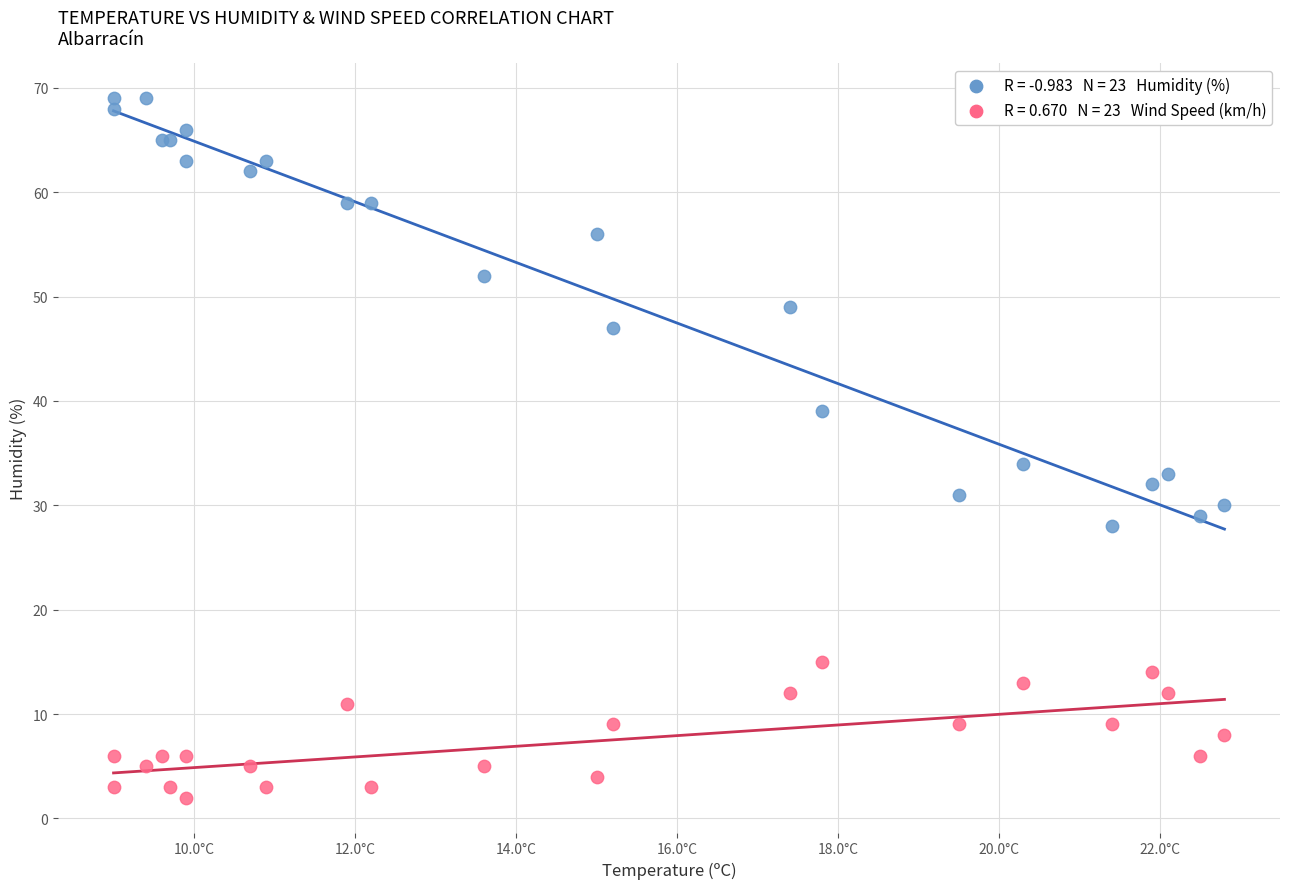

Across all series, what Y value is closest to 35?

34